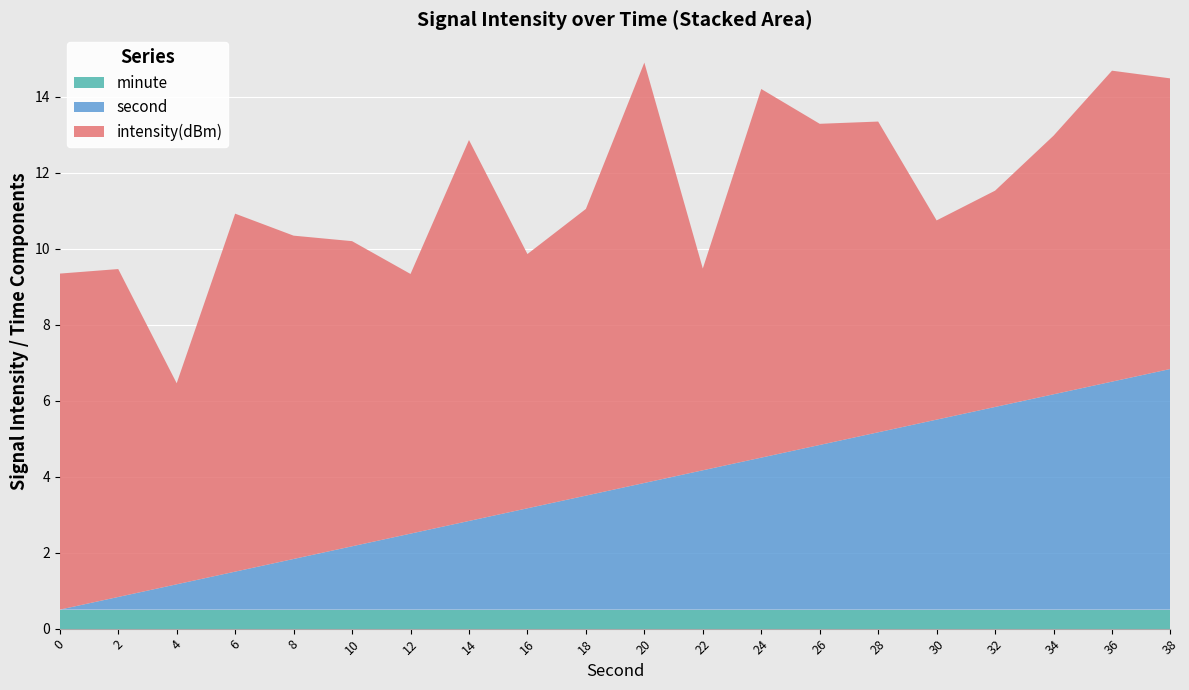

The value of minute at 0 is 0.5. True or false?

True